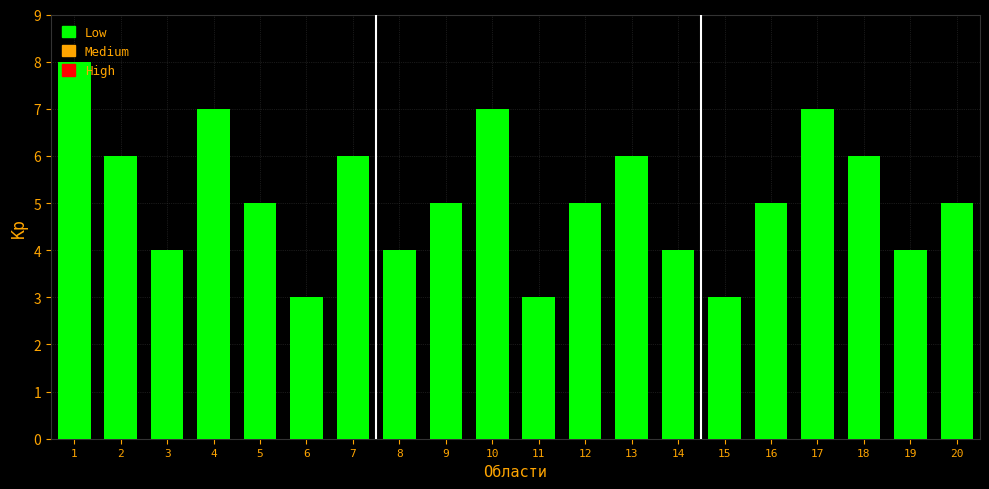

The value at 11 is 3. True or false?

True